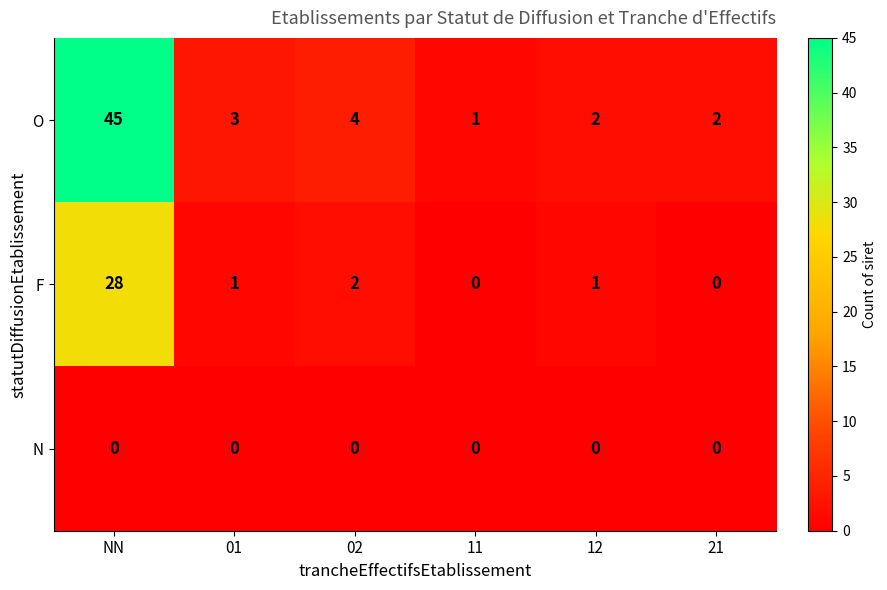

What is the greatest value displayed?

45